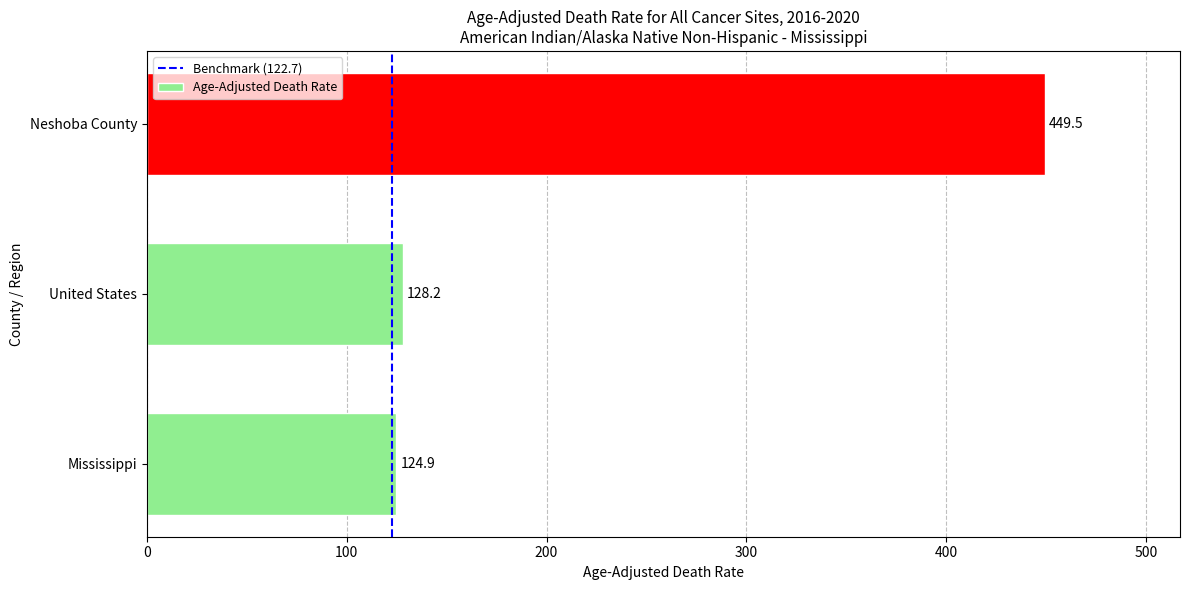

True or false: the data shows 224.4 at United States.

False